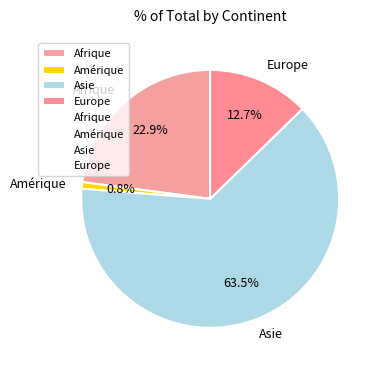

Which category has the biggest portion of the pie?

Asie